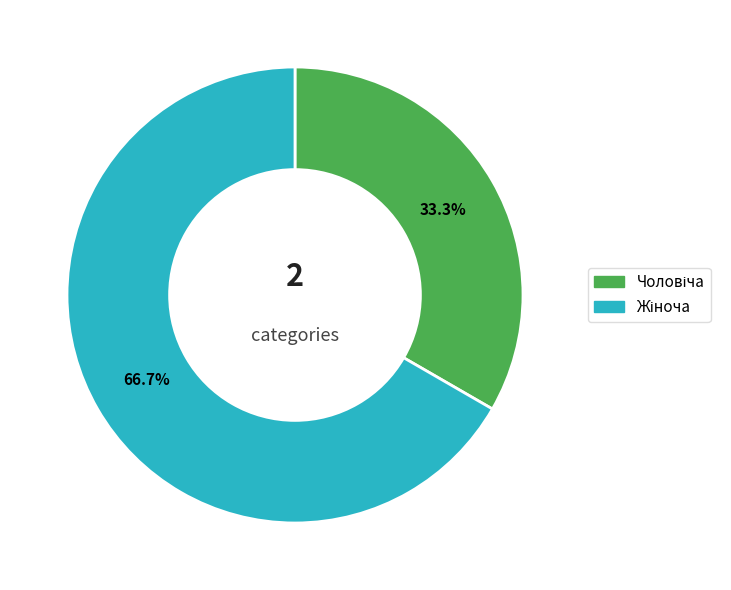

Is there a majority slice in this chart?

Yes